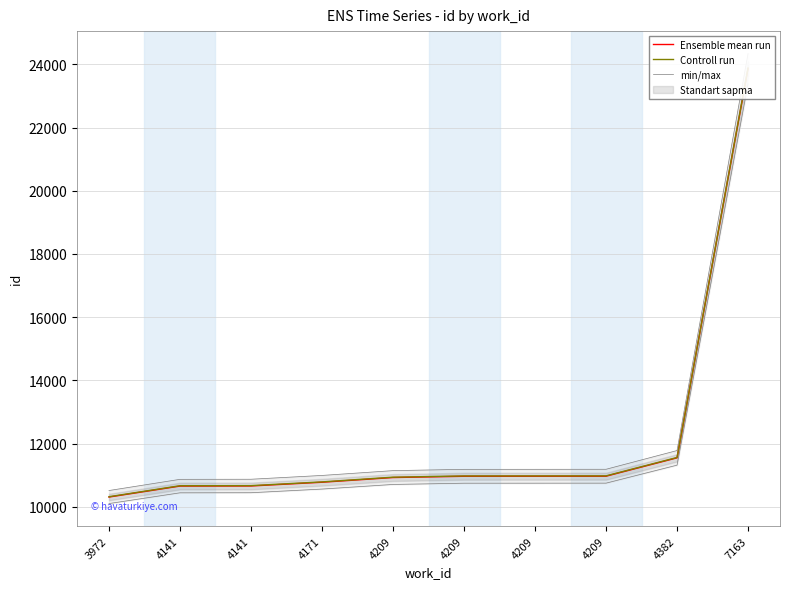

Is it true that min/max equals 5287.6 at 3972?

False